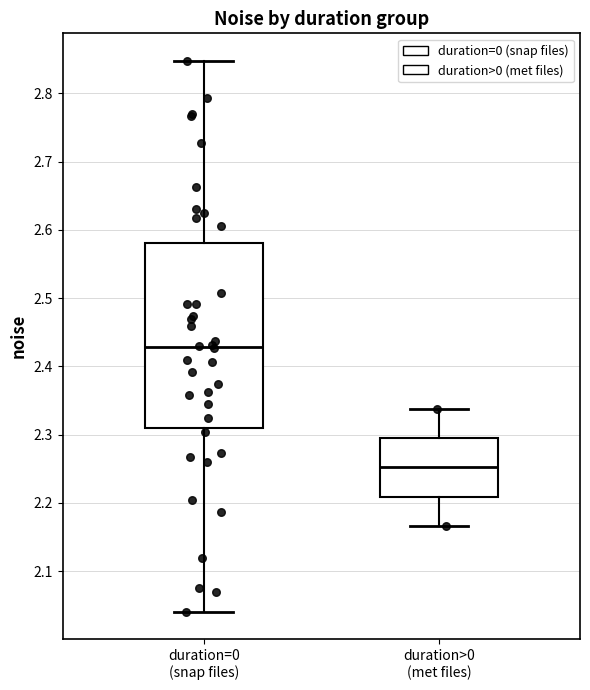

Reading left to right, transcribe this box plot: for each box, give where its median line is, the range the box spans, and where its two whiskers end, as read against the y-axis. The values are not printed on the chart, so give them approximately, as read against the axis.

duration=0 (snap files): median 2.43, box 2.31 to 2.58, whiskers 2.04 to 2.85
duration>0 (met files): median 2.25, box 2.21 to 2.30, whiskers 2.17 to 2.34